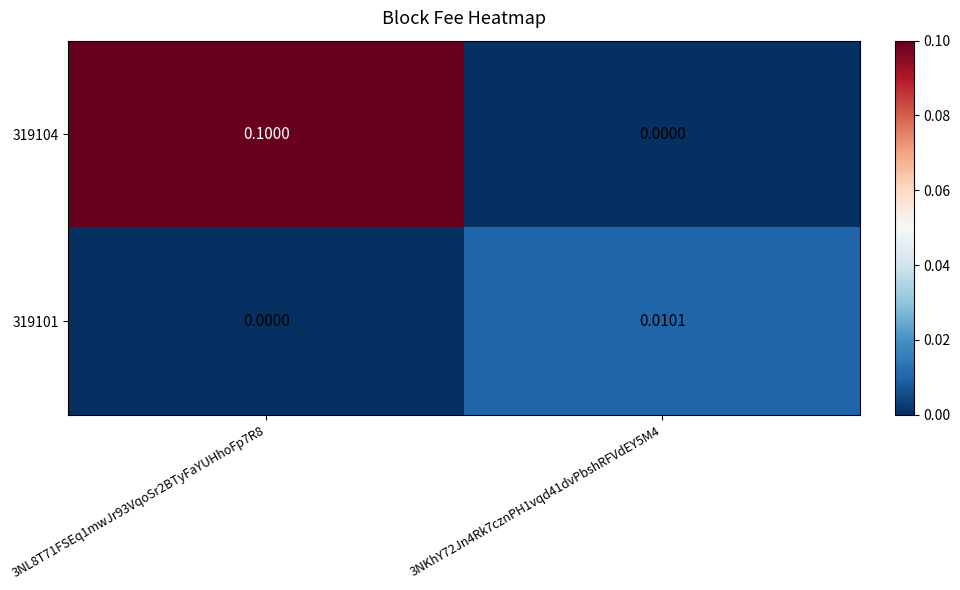

Is the value of 319104 at 3NL8T71FSEq1mwJr93VqoSr2BTyFaYUHhoFp7R8 greater than the value of 319101 at 3NKhY72Jn4Rk7cznPH1vqd41dvPbshRFVdEY5M4?

Yes